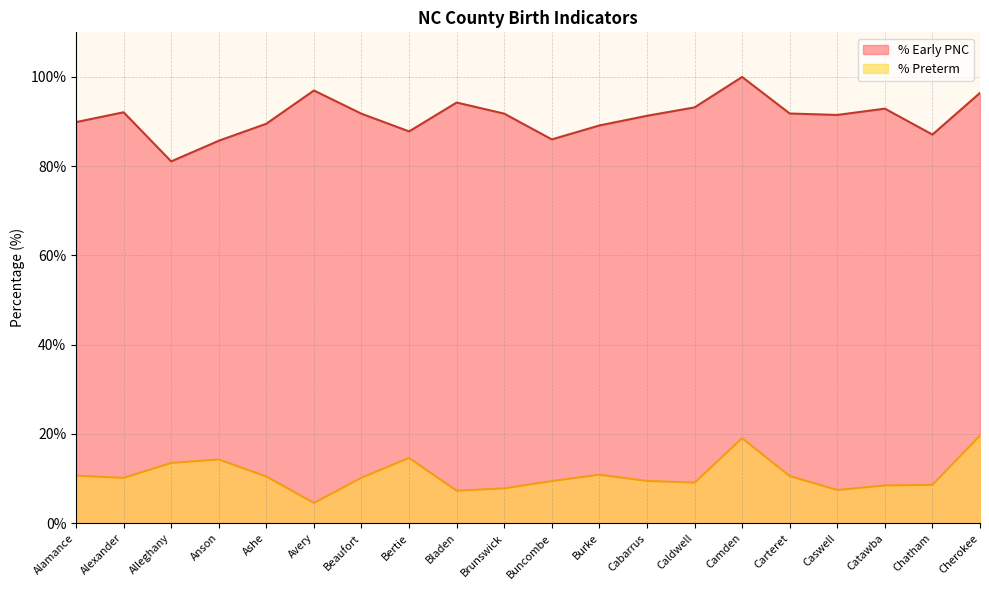

How many data points in % Early PNC are above 91?

12